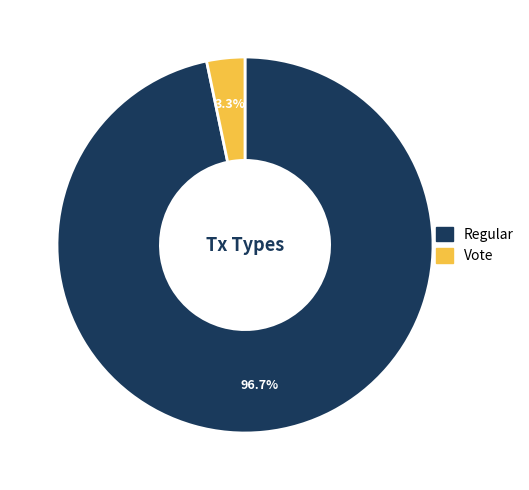

Rank the categories by value from lowest to highest.

Vote (io_index=2), Regular (io_index=59)